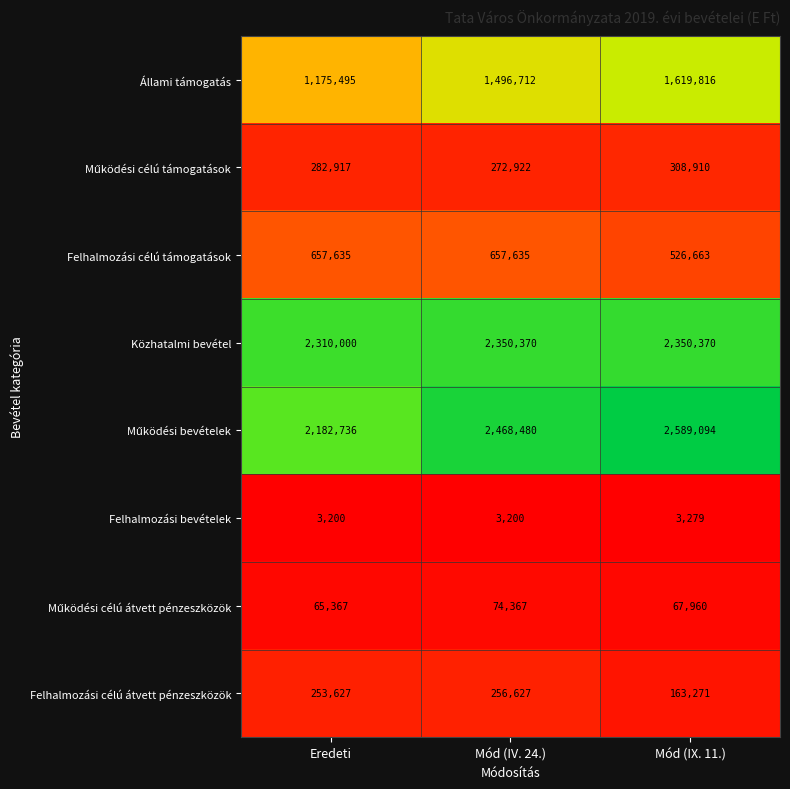

At which category does the chart reach its peak across all series?

Mód (IX. 11.)